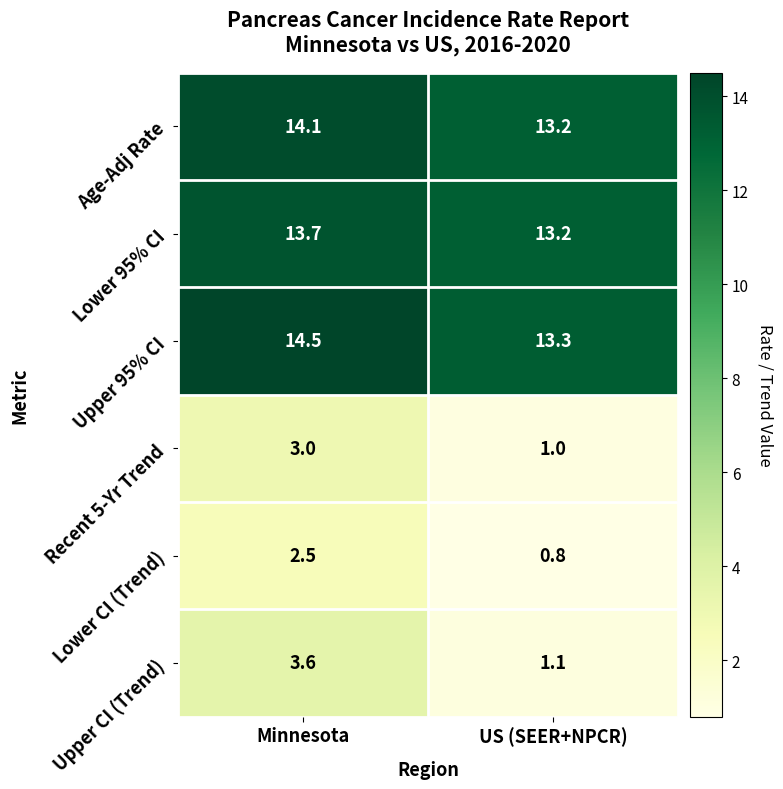

Is the value of Upper CI (Trend) at US (SEER+NPCR) greater than the value of Age-Adj Rate at Minnesota?

No